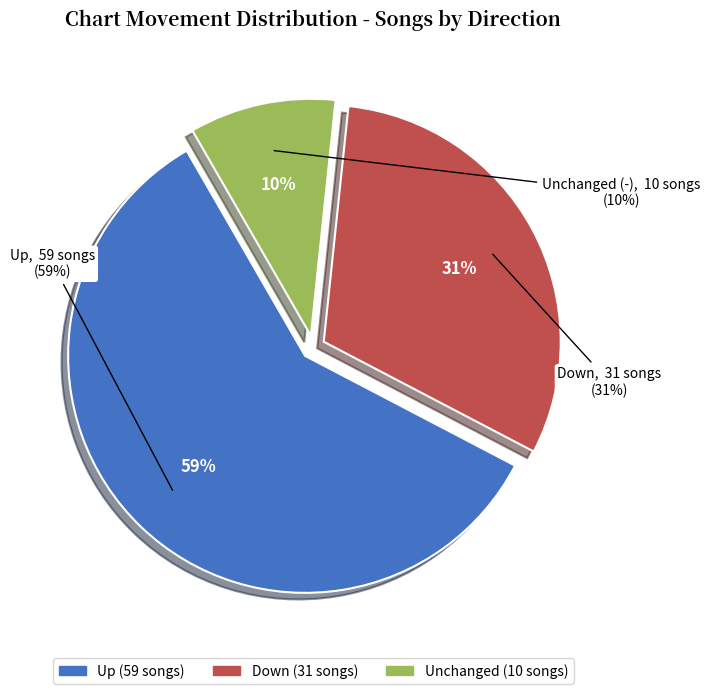

To the nearest percent, what is the combined percentage of up and -?

69%